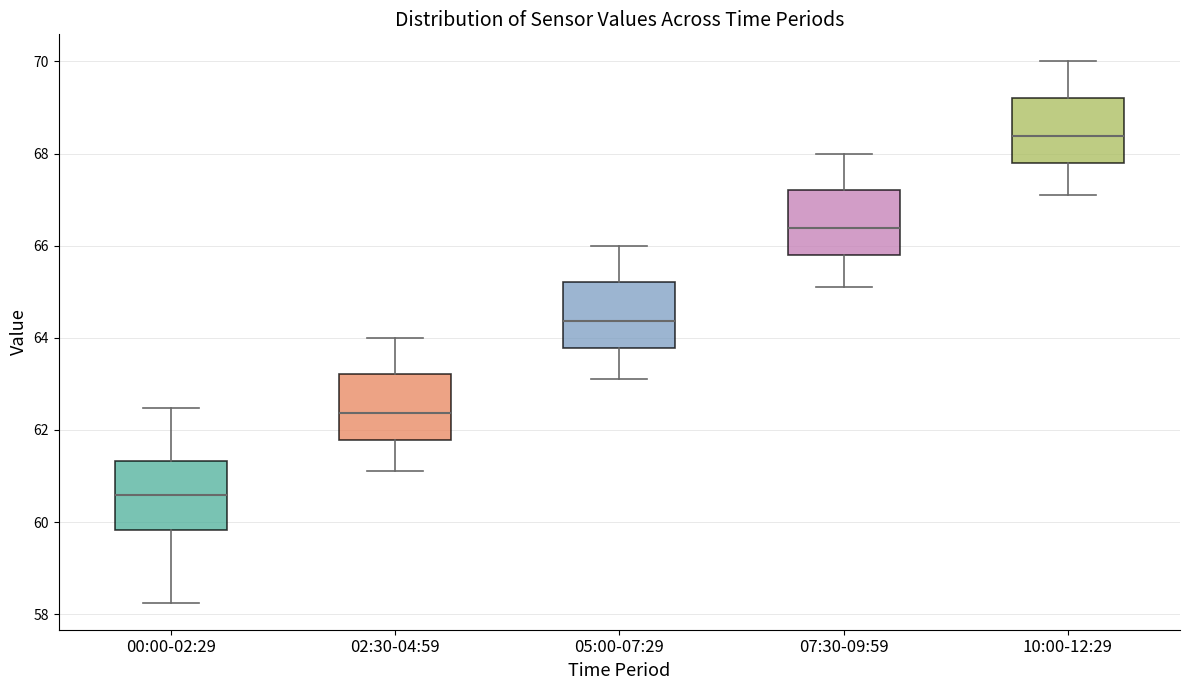

Reading left to right, read every box against the y-axis: the position of its median line, the range the box covers, and the ends of its whiskers. The values are not printed on the chart, so give them approximately, as read against the axis.

00:00-02:29: median 60.6, box 59.8 to 61.4, whiskers 58.2 to 62.4
02:30-04:59: median 62.4, box 61.8 to 63.2, whiskers 61.2 to 64.0
05:00-07:29: median 64.4, box 63.8 to 65.2, whiskers 63.2 to 66.0
07:30-09:59: median 66.4, box 65.8 to 67.2, whiskers 65.2 to 68.0
10:00-12:29: median 68.4, box 67.8 to 69.2, whiskers 67.2 to 70.0